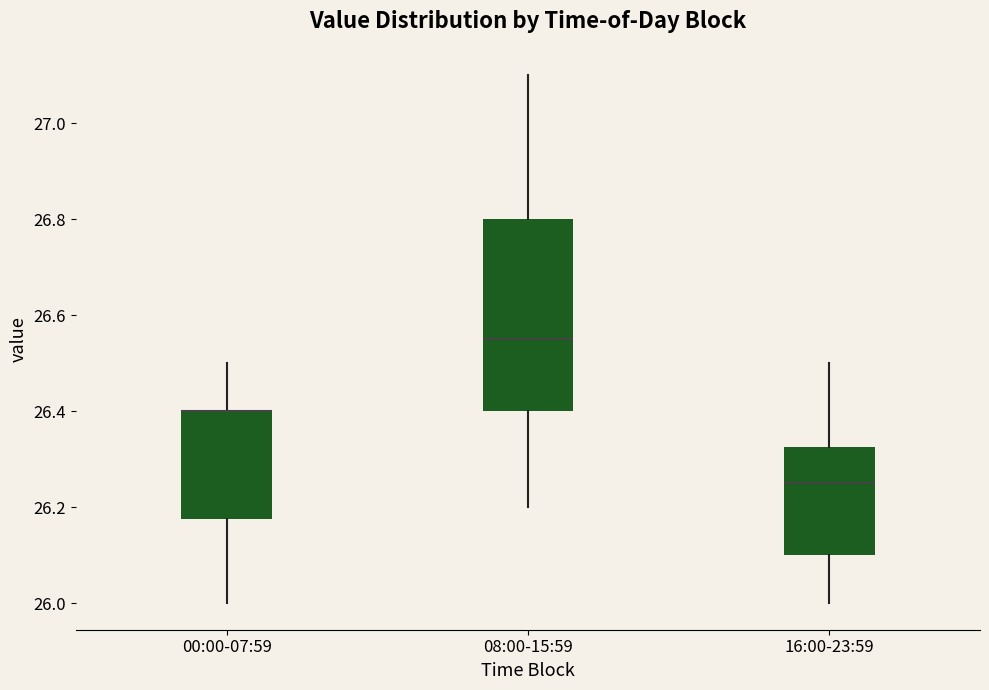

Reading left to right, transcribe this box plot: for each box, give where its median line is, the range the box spans, and where its two whiskers end, as read against the y-axis. The values are not printed on the chart, so give them approximately, as read against the axis.

00:00-07:59: median 26.40 (drawn on the box's upper edge), box 26.18 to 26.40, whiskers 26.00 to 26.50
08:00-15:59: median 26.56, box 26.40 to 26.80, whiskers 26.20 to 27.10
16:00-23:59: median 26.26, box 26.10 to 26.32, whiskers 26.00 to 26.50